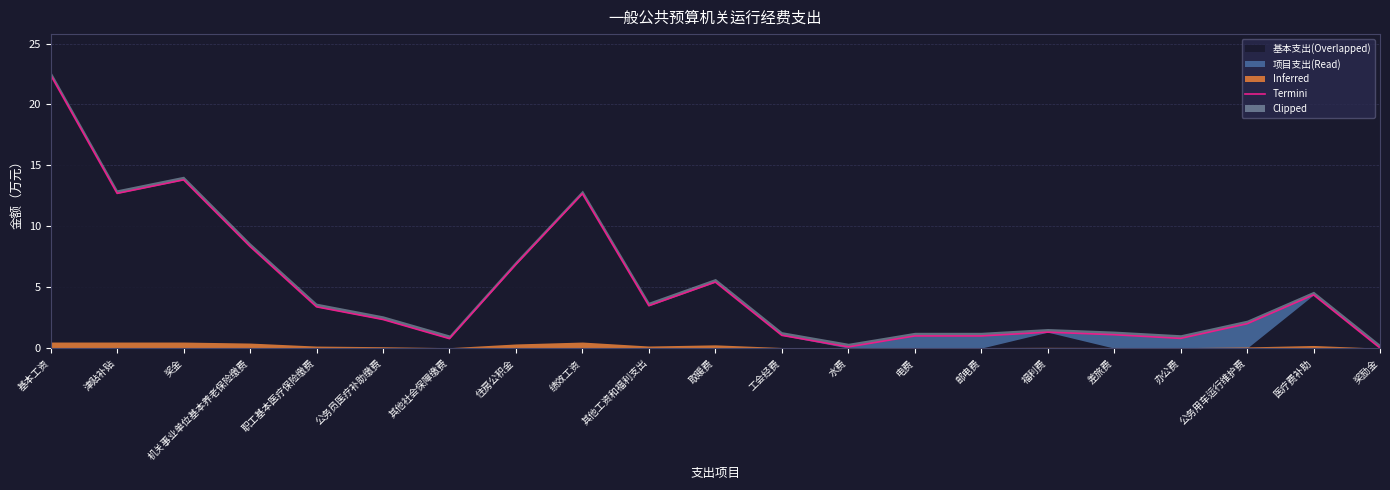

What is the label of the 19th point from the right?

奖金